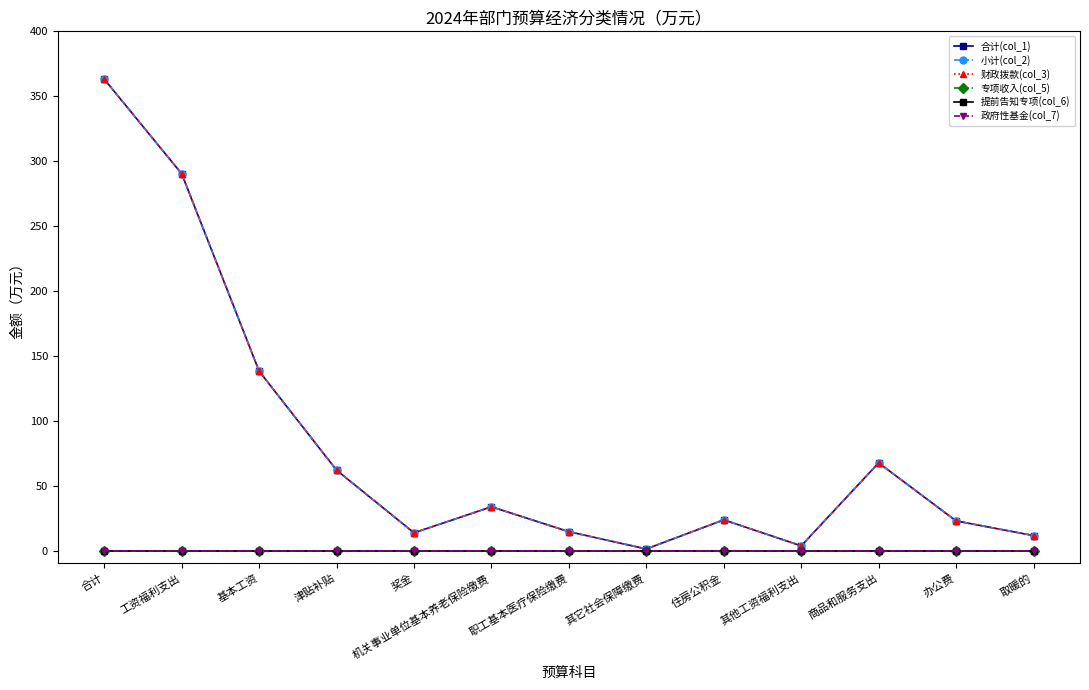

Reading right to left, list all the values displayed in this chart.

合计(col_1): 11.5	22.8	67.5	3.6	23.6	1.2	14.5	33.7	13.6	61.9	138.2	290.3	363.1
小计(col_2): 11.5	22.8	67.5	3.6	23.6	1.2	14.5	33.7	13.6	61.9	138.2	290.3	363.1
财政拨款(col_3): 11.5	22.8	67.5	3.6	23.6	1.2	14.5	33.7	13.6	61.9	138.2	290.3	363.1
专项收入(col_5): 0.0	0.0	0.0	0.0	0.0	0.0	0.0	0.0	0.0	0.0	0.0	0.0	0.0
提前告知专项(col_6): 0.0	0.0	0.0	0.0	0.0	0.0	0.0	0.0	0.0	0.0	0.0	0.0	0.0
政府性基金(col_7): 0.0	0.0	0.0	0.0	0.0	0.0	0.0	0.0	0.0	0.0	0.0	0.0	0.0